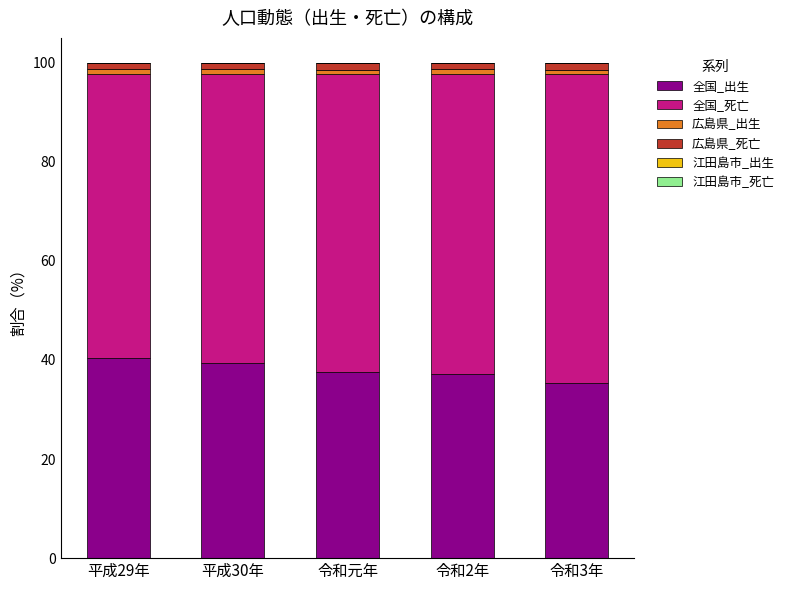

How many categories are shown in the chart?

5